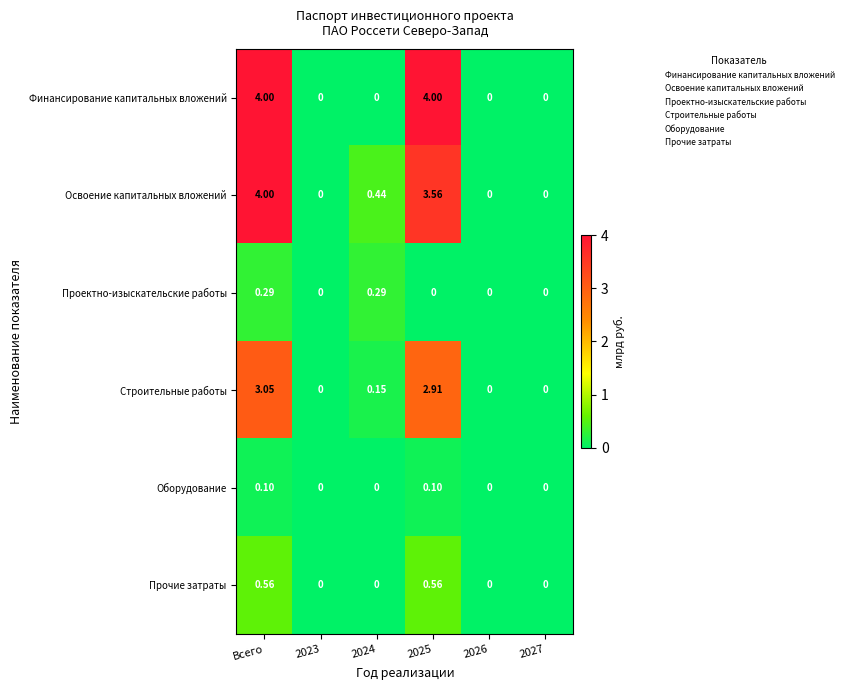

Is the value of Проектно-изыскательские работы at Всего greater than the value of Освоение капитальных вложений at 2025?

No